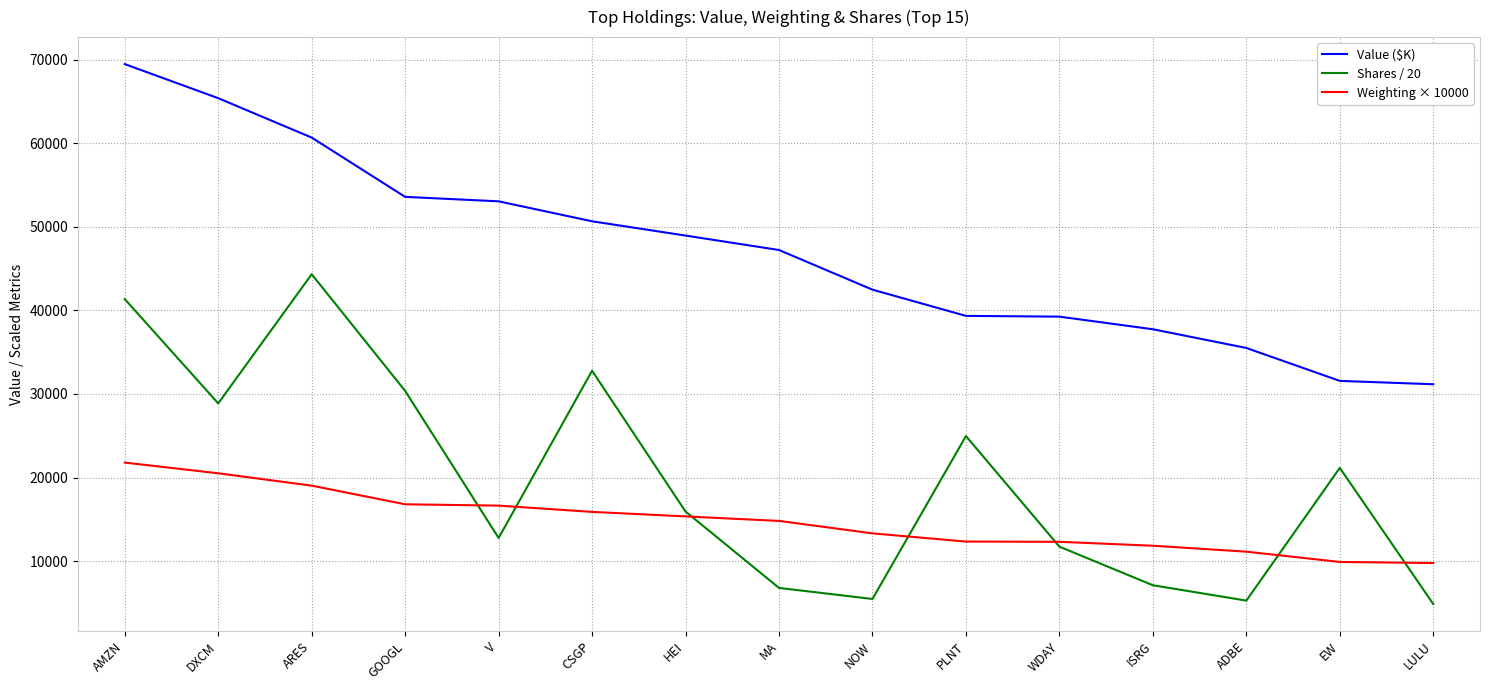

What position from the right is AMZN?

15